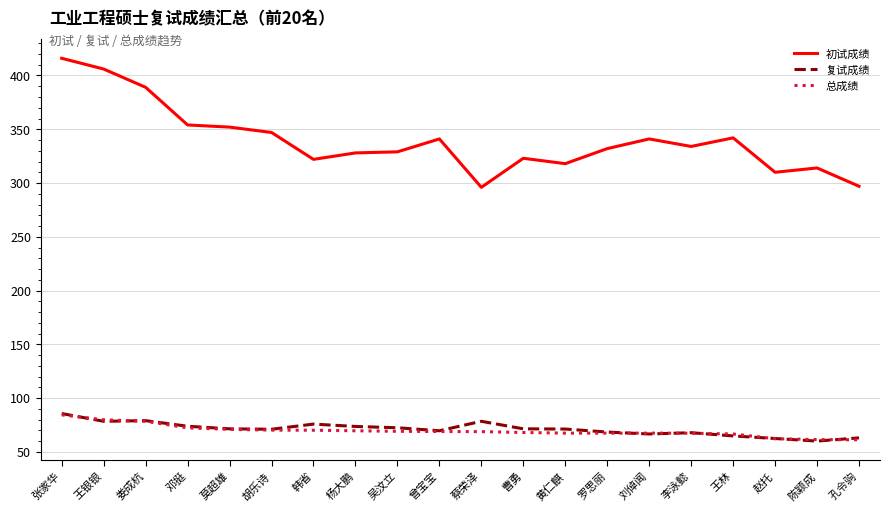

What value does the 总成绩 series have at 赵托?

62.2